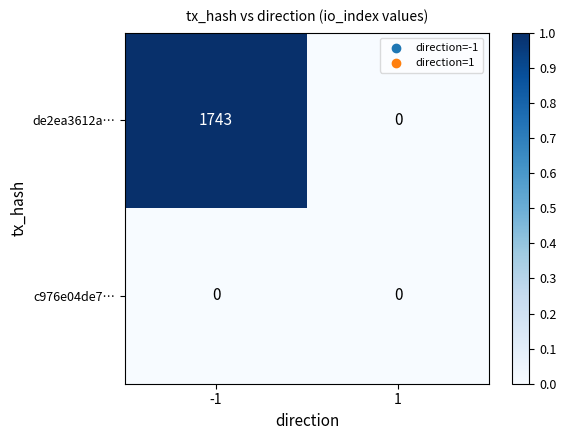

List the series in order of their overall mean, highest first.

de2ea3612a…, c976e04de7…